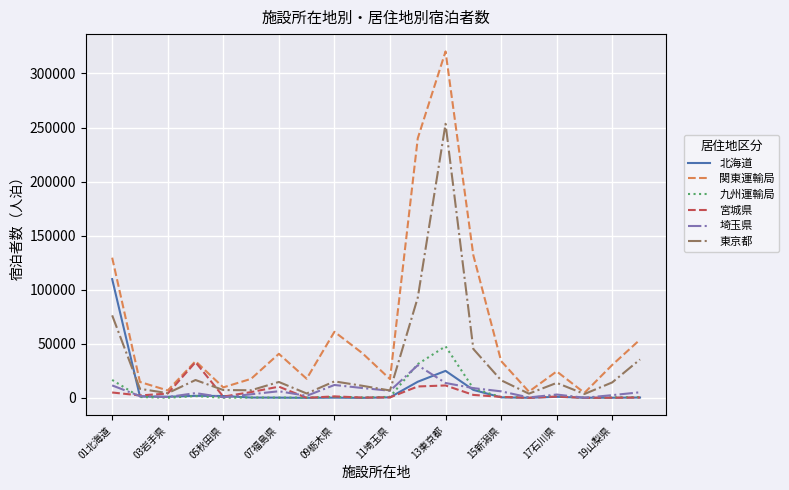

Which series has the largest range (max minus min)?

関東運輸局